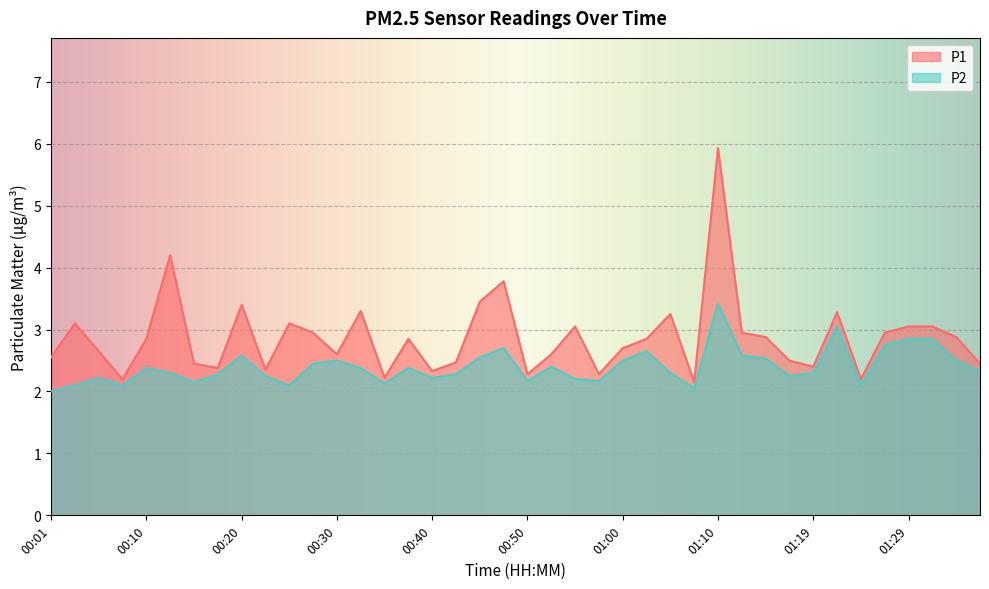

Is the value of P1 at 00:47 greater than the value of P2 at 01:00?

Yes